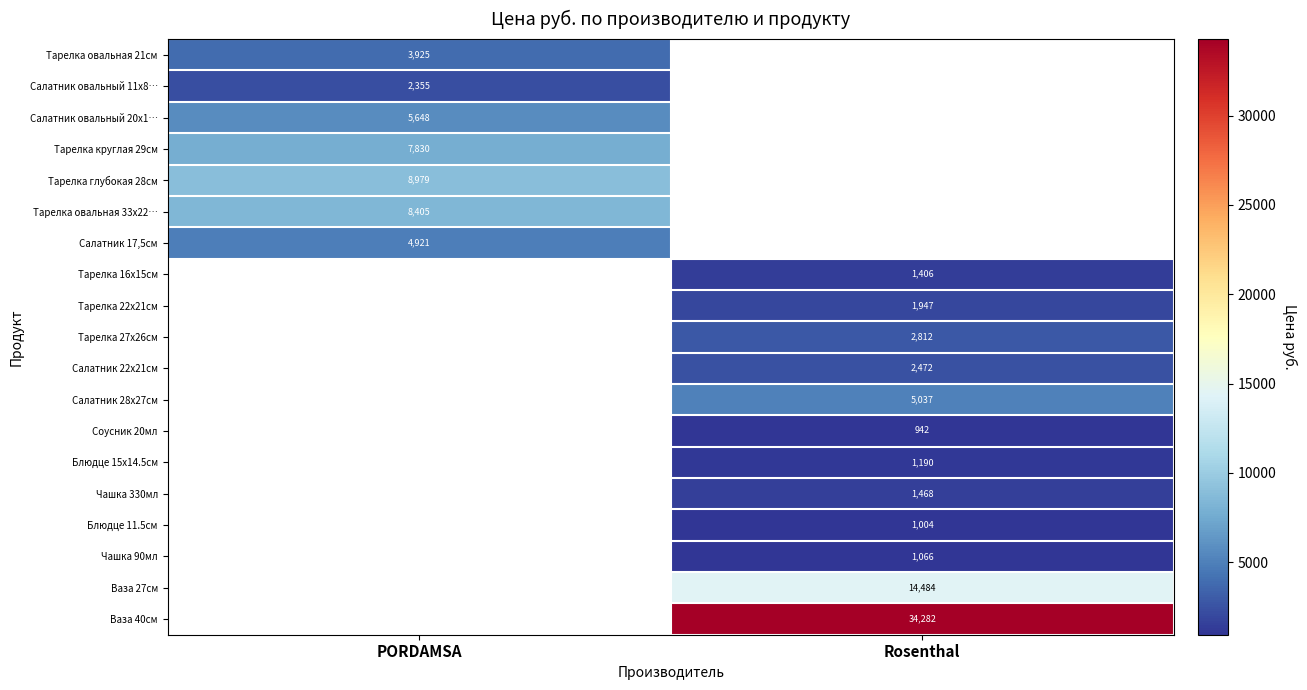

The Салатник 28х27см series shows 5037 at Rosenthal. True or false?

True